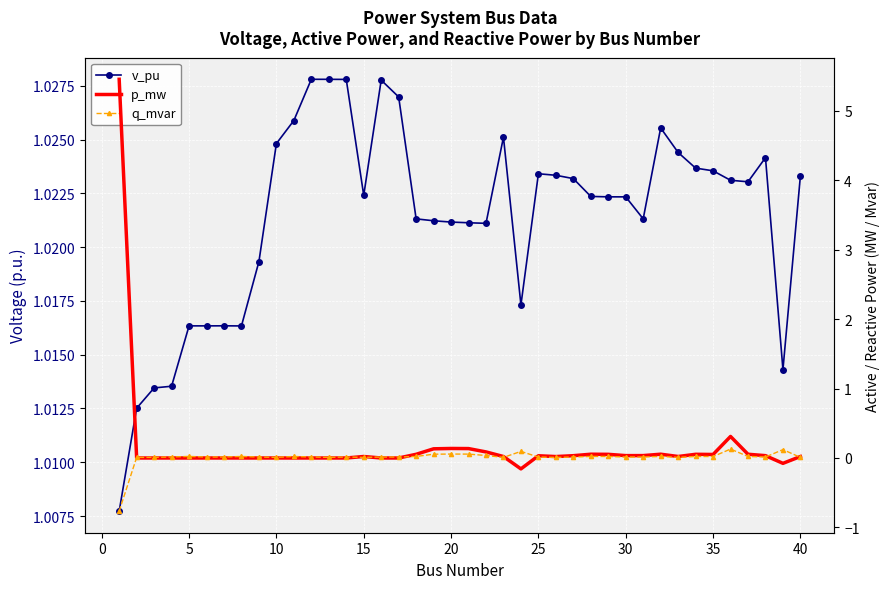

What is the difference between the q_mvar values at −5 and 14?

0.8